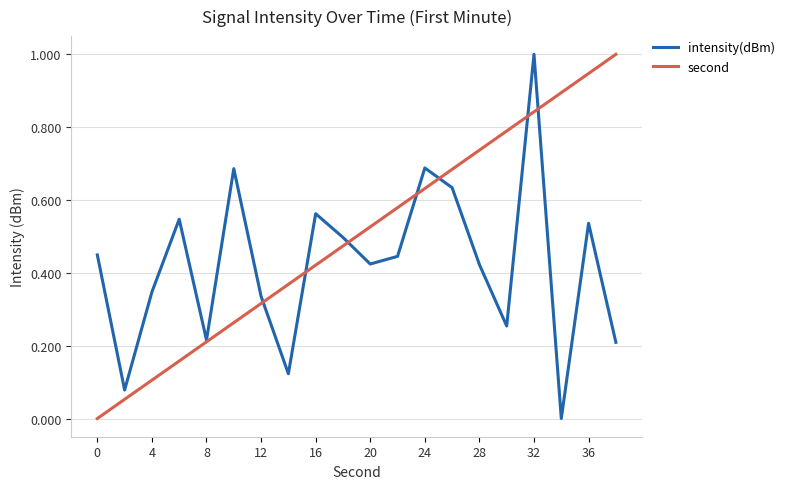

Which series has the largest total across all categories?

second